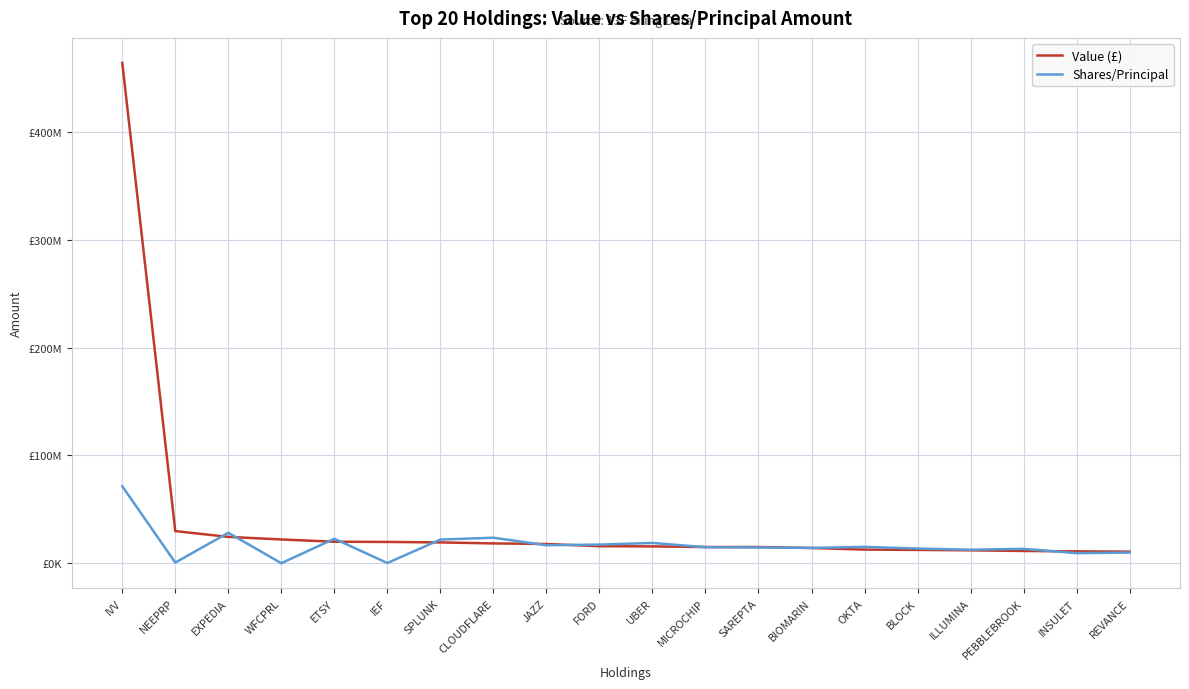

What is the sum of the Shares/Principal values at BIOMARIN and ETSY?

36969000